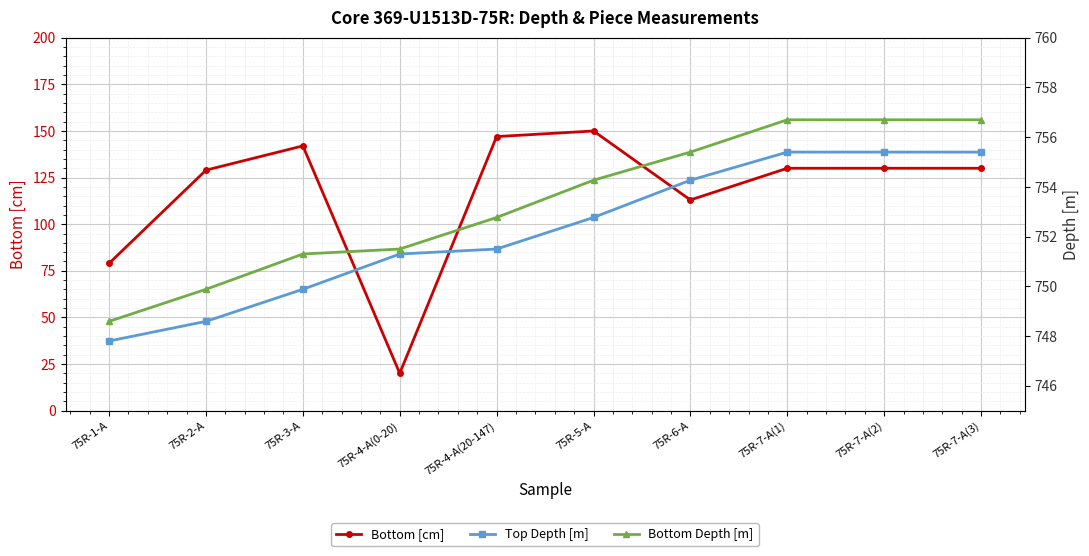

Is this an area chart (filled region under the line)?

No